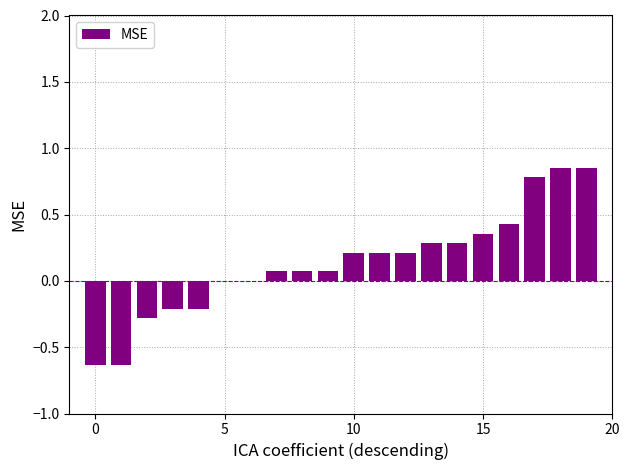

Reading right to left, list all the values displayed in this chart.

0.8	0.8	0.8	0.4	0.4	0.3	0.3	0.2	0.2	0.2	0.1	0.1	0.1	0.0	0.0	-0.2	-0.2	-0.3	-0.6	-0.6